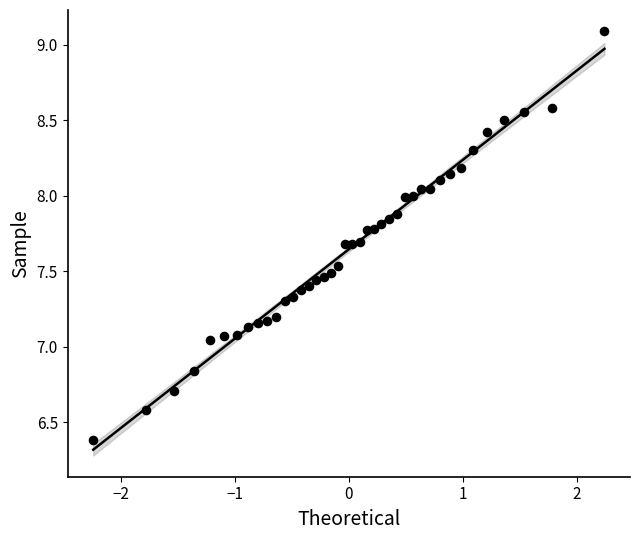

What is the range of X values (max minus min)?

4.5